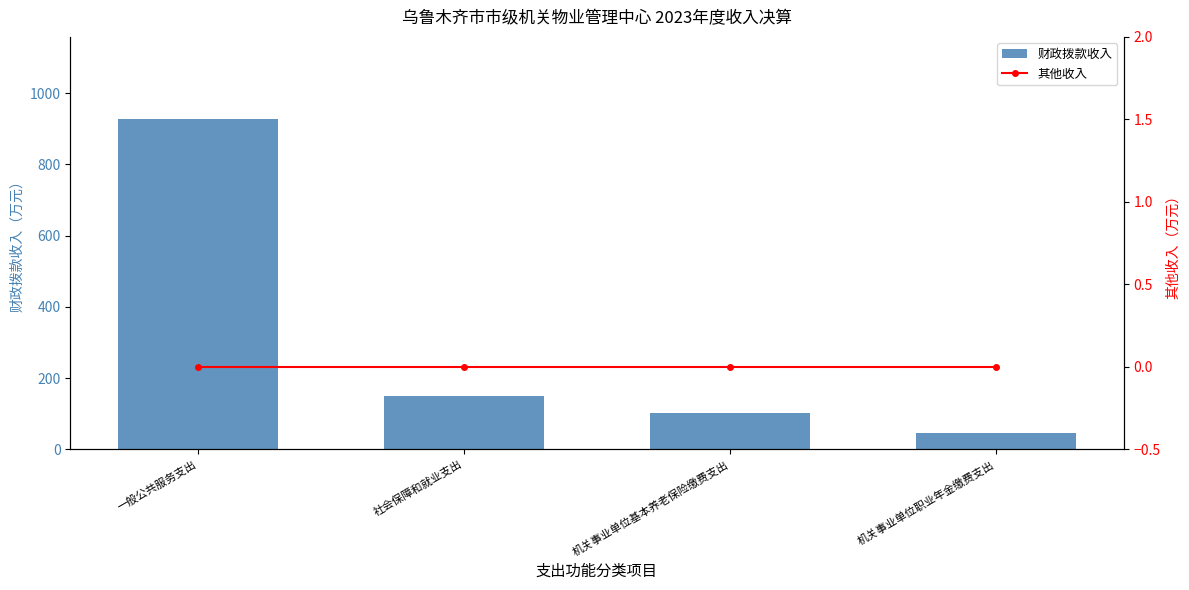

Is it true that 其他收入 equals 0.0 at 机关事业单位职业年金缴费支出?

True